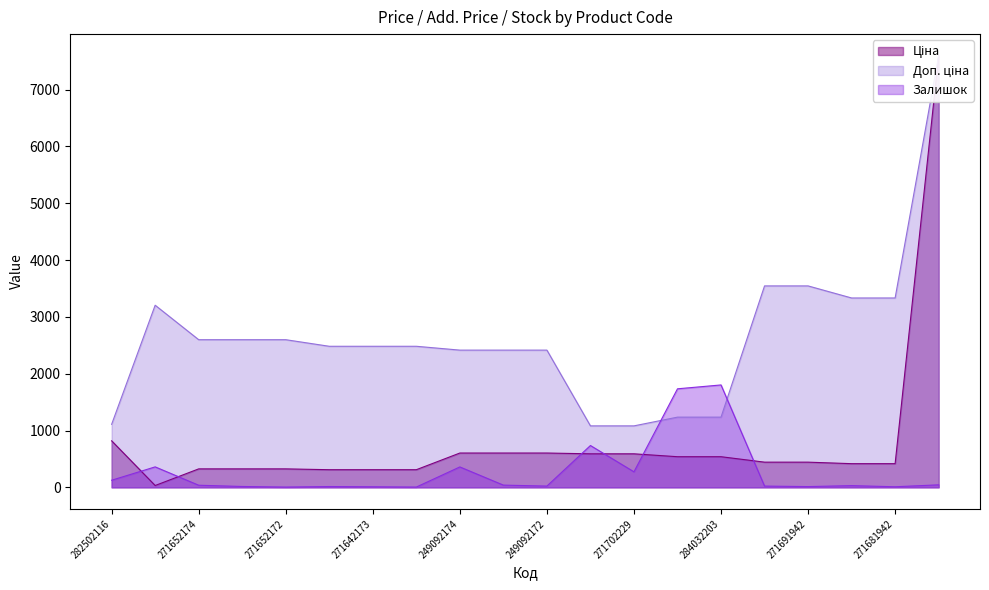

True or false: Доп. ціна has a value of 1109.2 at 282502116.

True